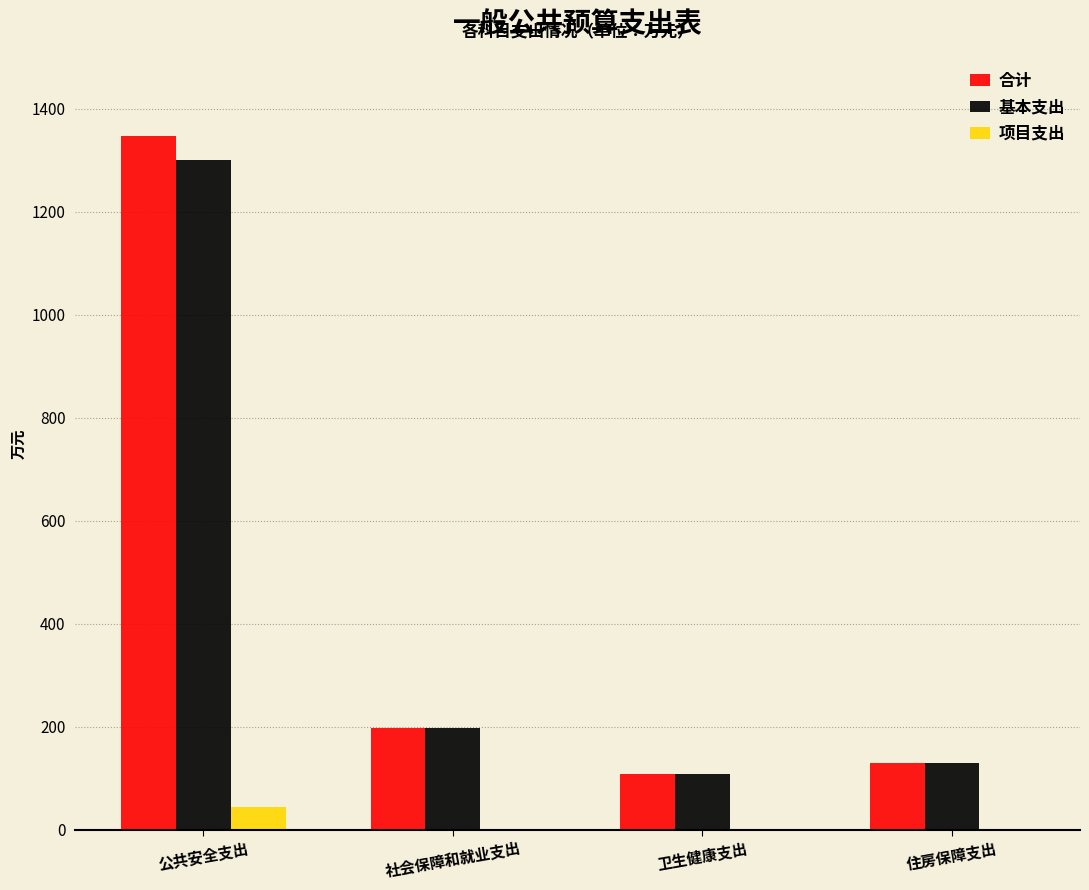

Which category has the highest value across all series?

公共安全支出